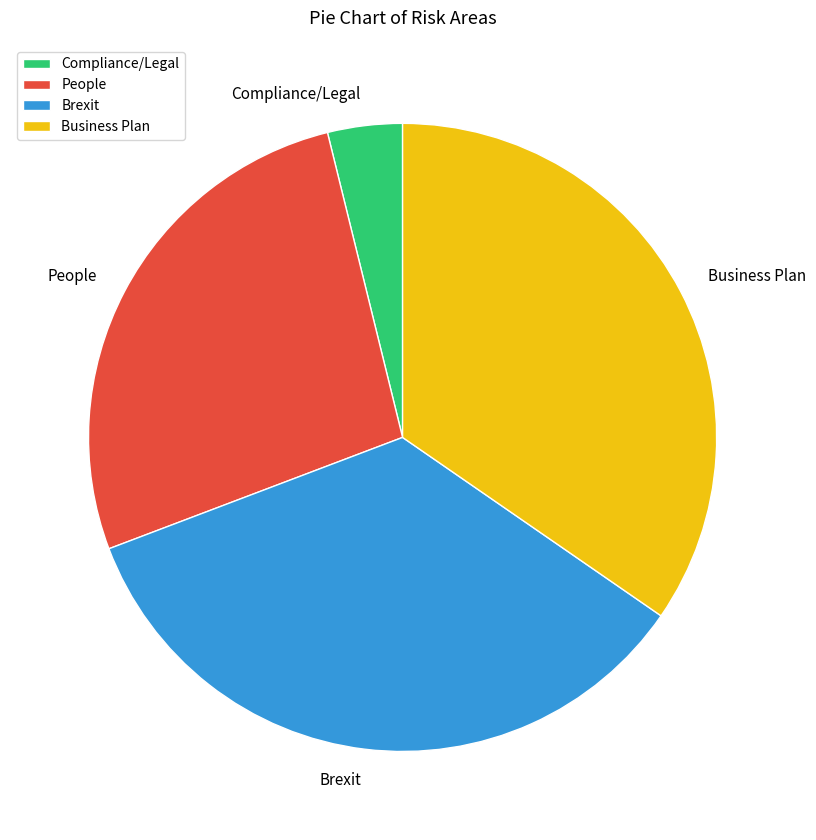

Count the number of slices in the pie.

4